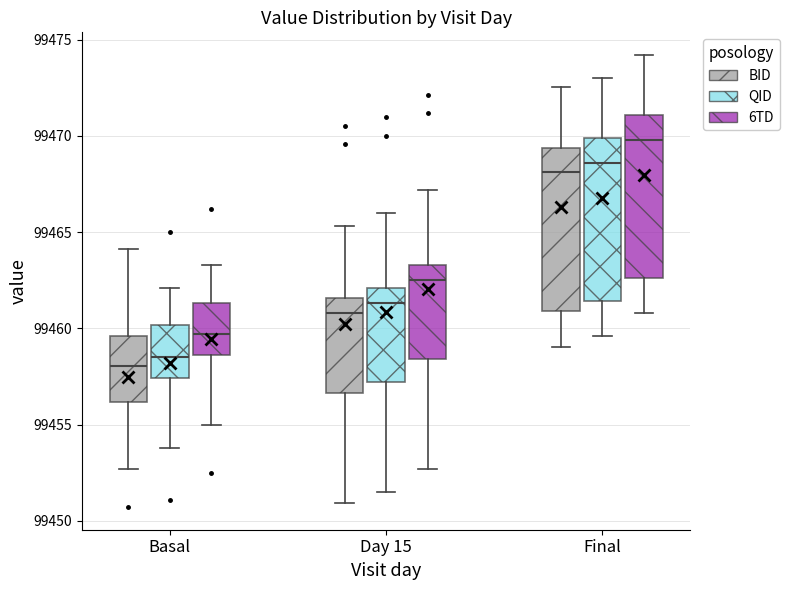

Where is the upper edge of the box for Day 15 (QID) on the y-axis? The values are not printed on the chart, so give them approximately, as read against the axis.

99462.0